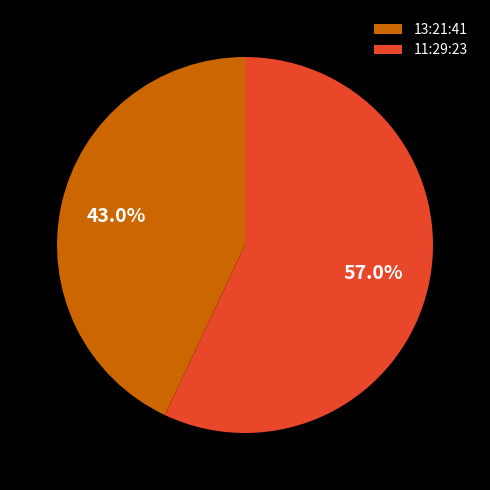

To the nearest percent, what is the average slice percentage?

50%